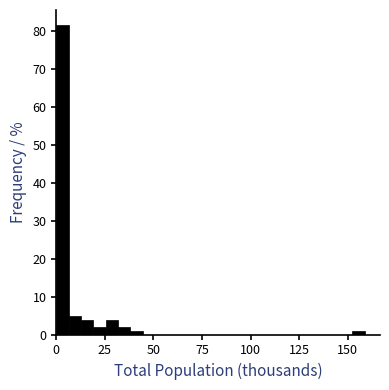

Around what value on the x-axis is the tallest bar? Give the approximate position of its centre, as read against the axis.

5